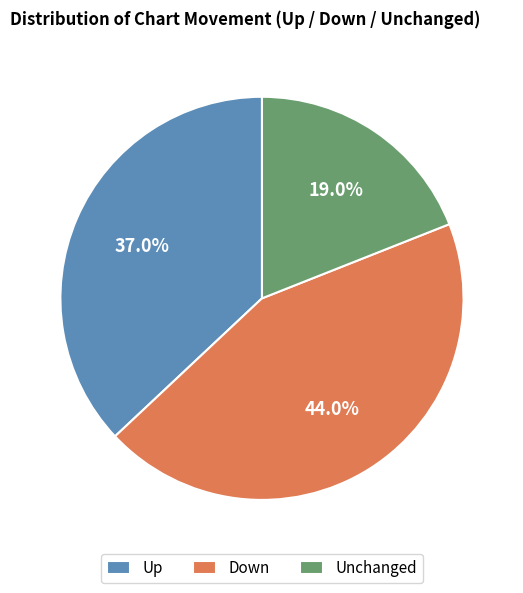

Between Down and Up, which is larger?

Down